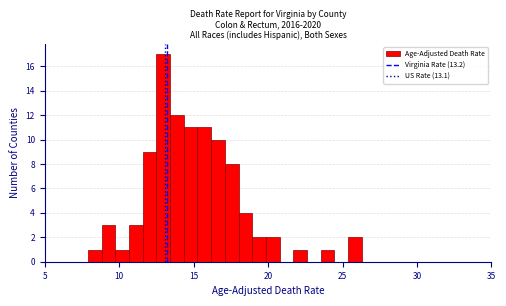

Read against the x-axis, roughly where is the centre of the tallest bar?

13.0